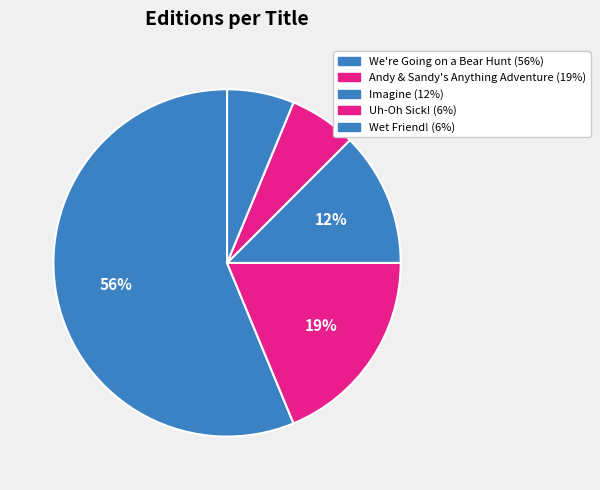

What is the ratio of the value at Uh-Oh Sick! to the value at Imagine?

0.5